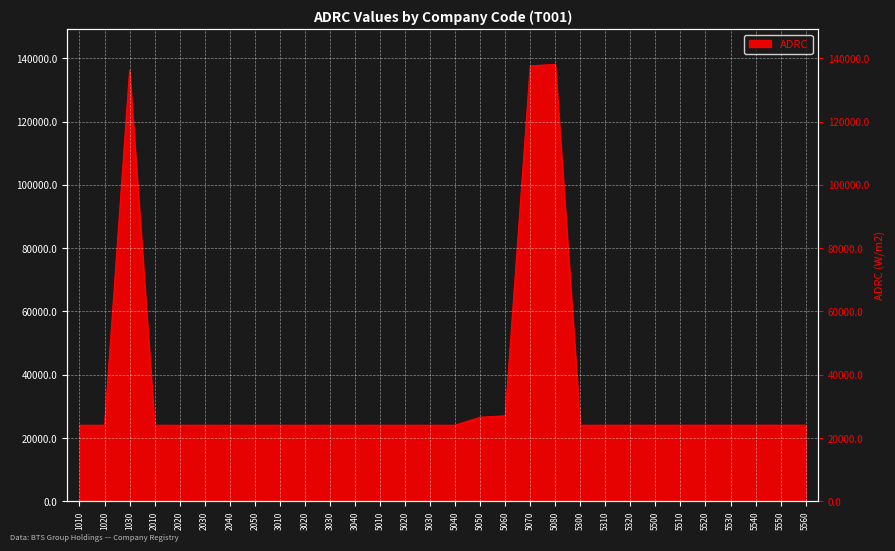

The chart shows a value of 80770 at 1030. True or false?

False